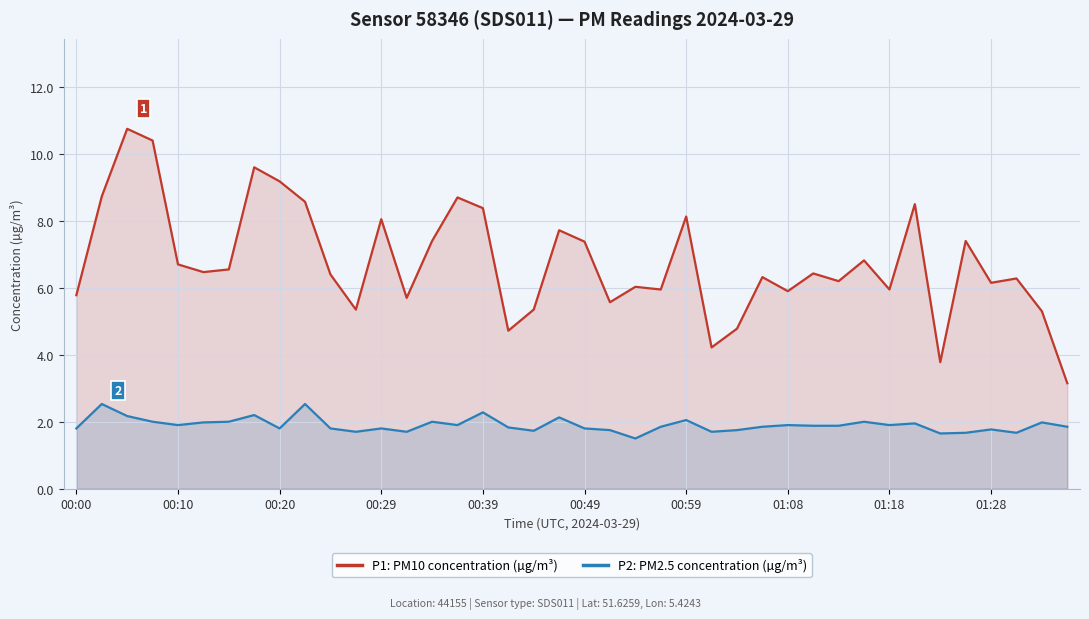

Is it true that P1: PM10 concentration (µg/m³) equals 6.2 at 01:28?

True